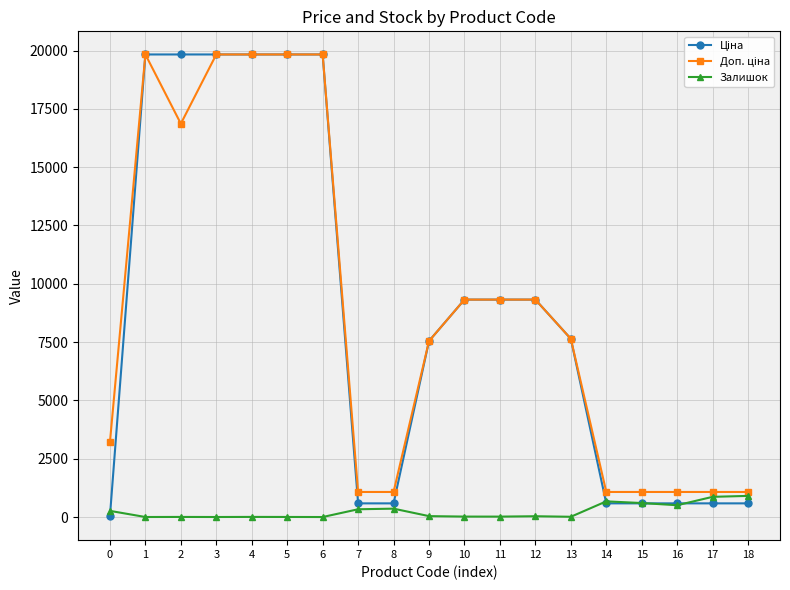

What is the highest value of the Залишок series?

906.0